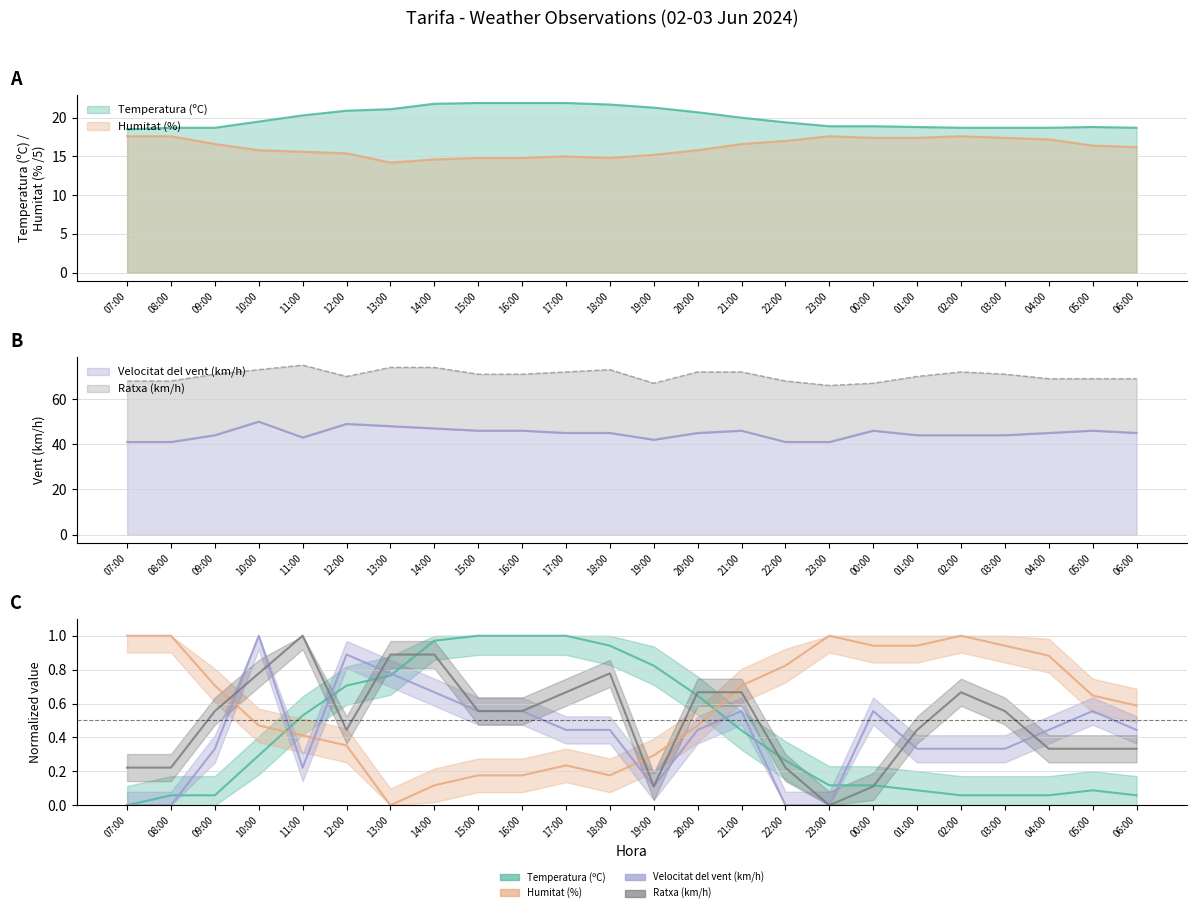

True or false: Ratxa (km/h) and Temperatura (ºC) intersect in this chart.

False